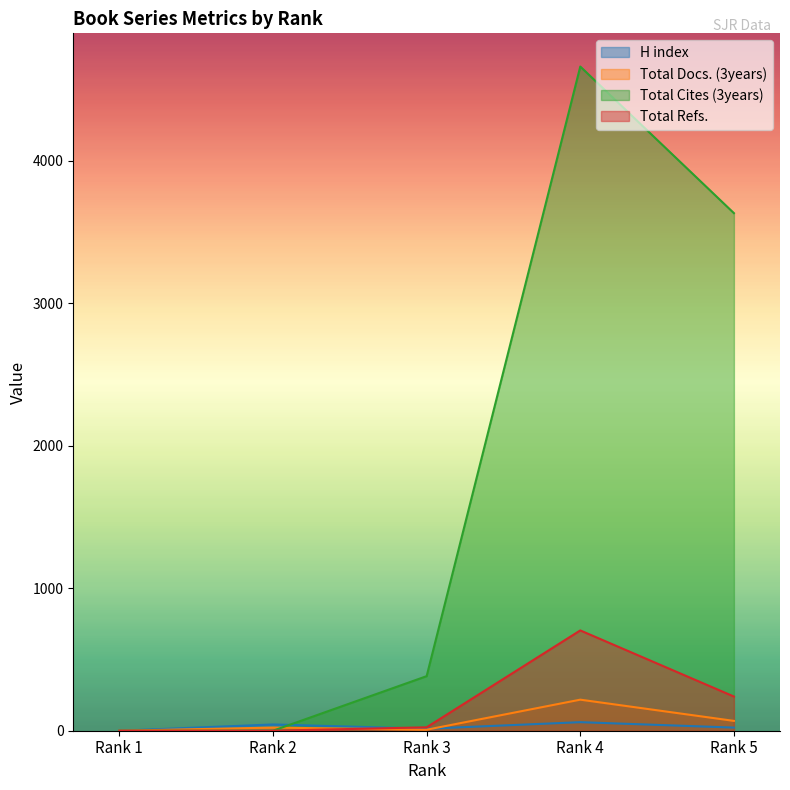

At which label does Total Docs. (3years) first exceed 22?

Rank 4